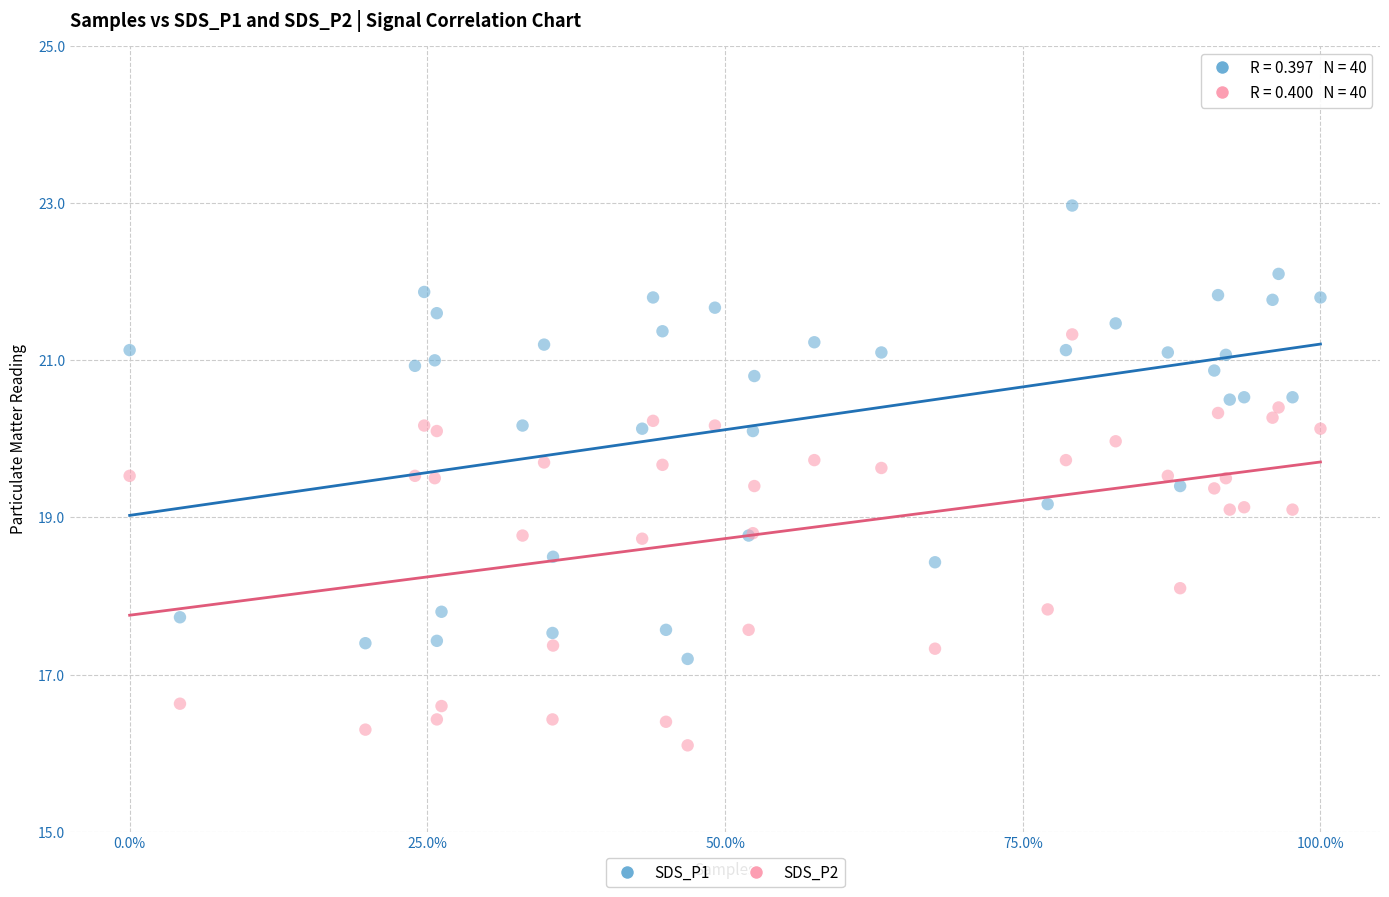

Which series contains the lowest Y value?

SDS_P2